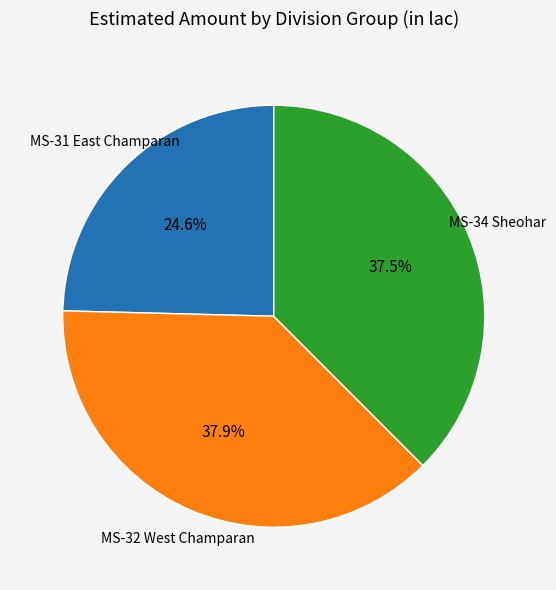

Does any single category account for the majority?

No